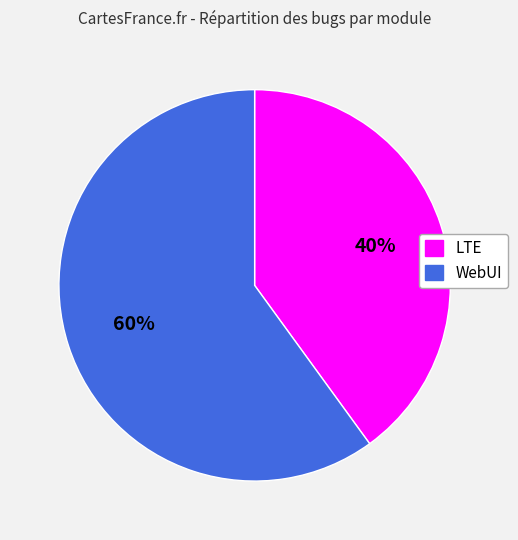

Rank the categories by value from lowest to highest.

LTE, WebUI